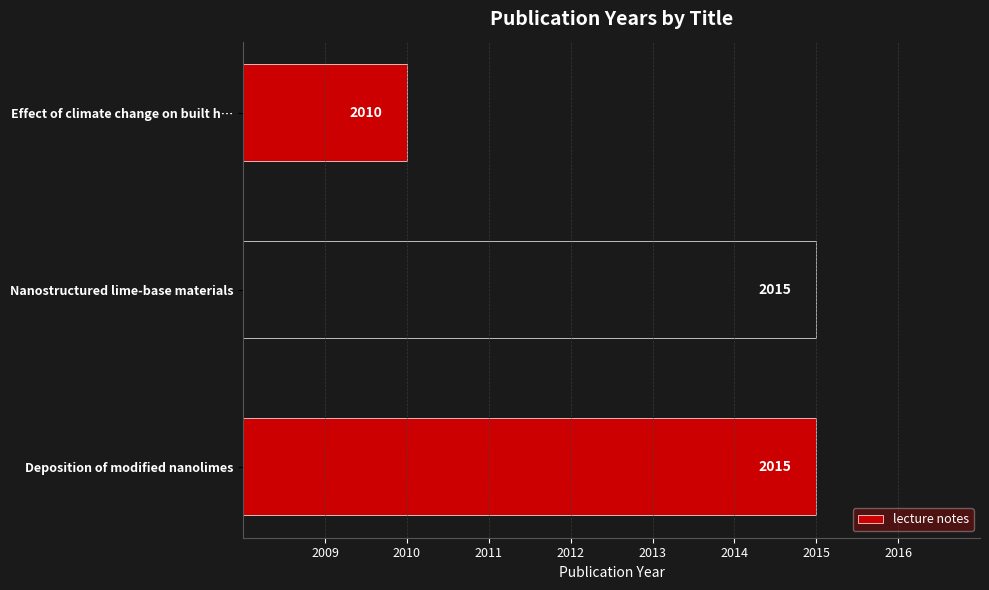

What is the maximum value shown in the chart?

2015